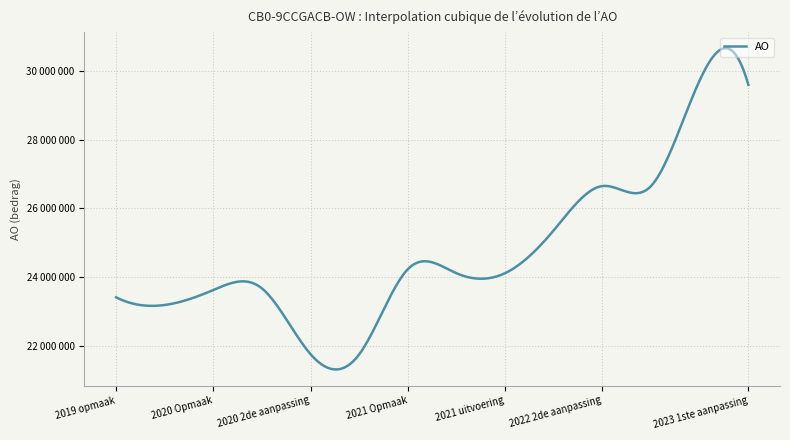

Does the chart display data point markers on the line(s)?

No